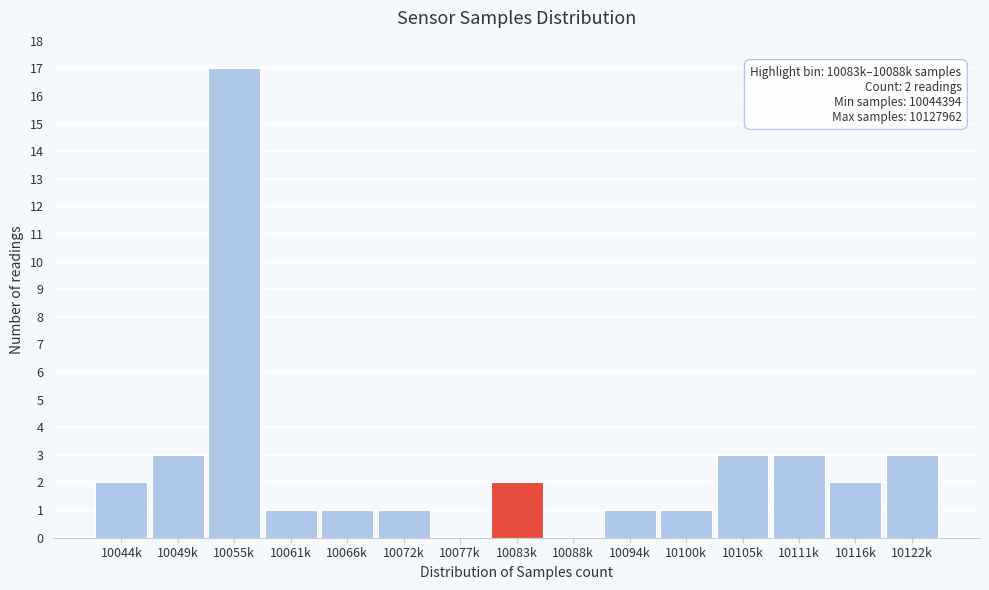

Reading left to right, list all the values displayed in this chart.

10044k=2	10049k=3	10055k=17	10061k=1	10066k=1	10072k=1	10077k=0	10083k=2	10088k=0	10094k=1	10100k=1	10105k=3	10111k=3	10116k=2	10122k=3